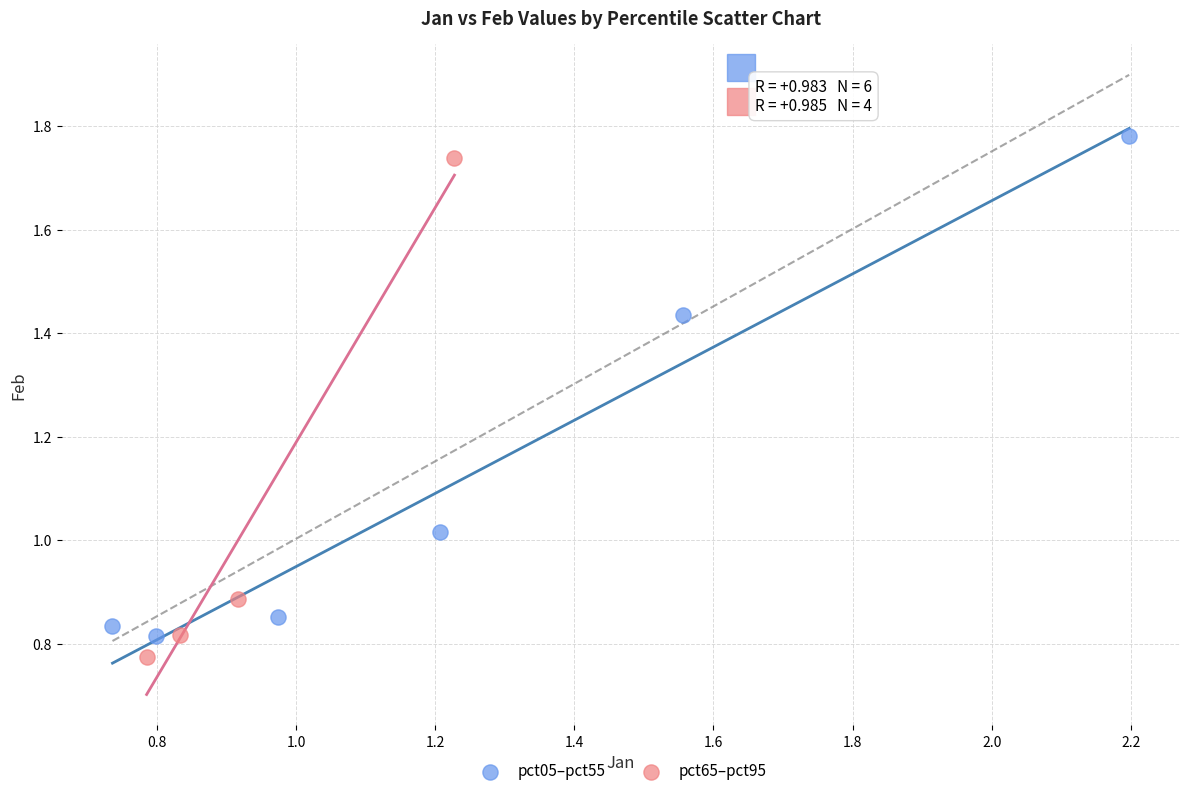

What are all the series names shown in the legend?

pct05–pct55, pct65–pct95